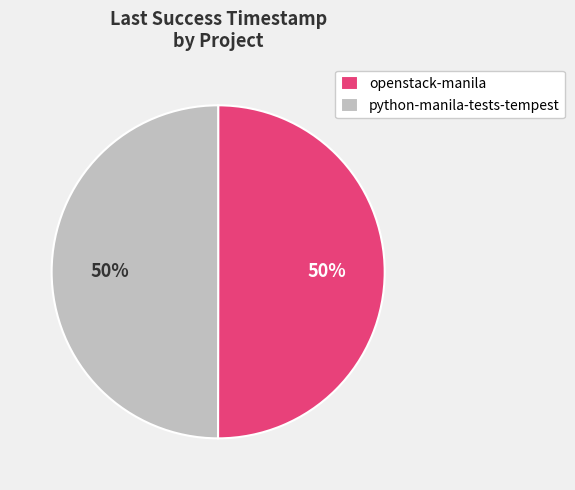

Is the sum of python-manila-tests-tempest and openstack-manila greater than half?

Yes